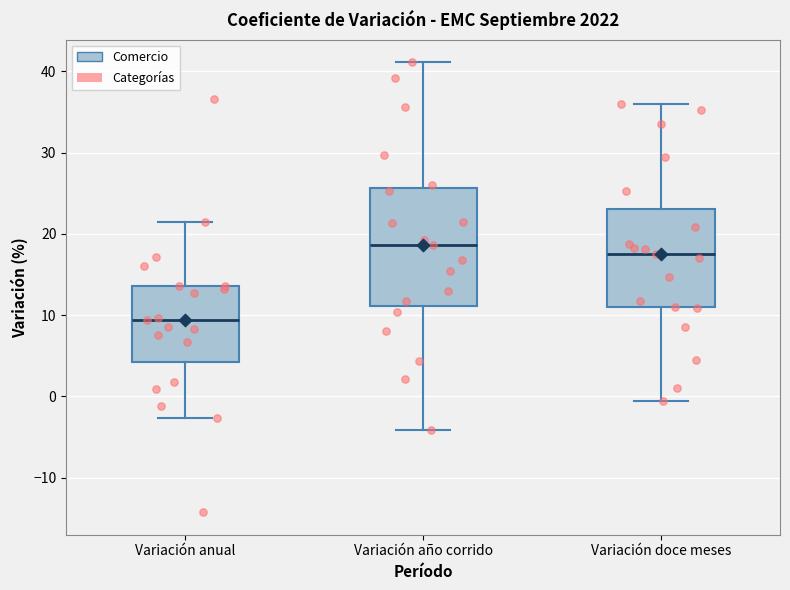

Where does the upper whisker of the box for Variación anual end on the y-axis? The values are not printed on the chart, so give them approximately, as read against the axis.

21